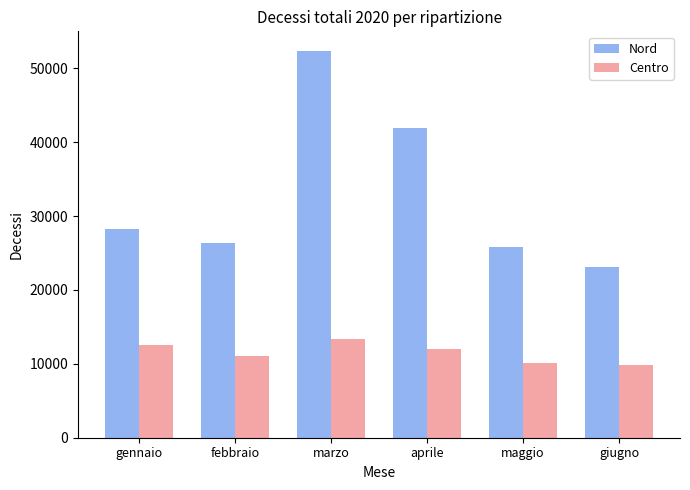

What is the label of the 1st bar from the left?

gennaio